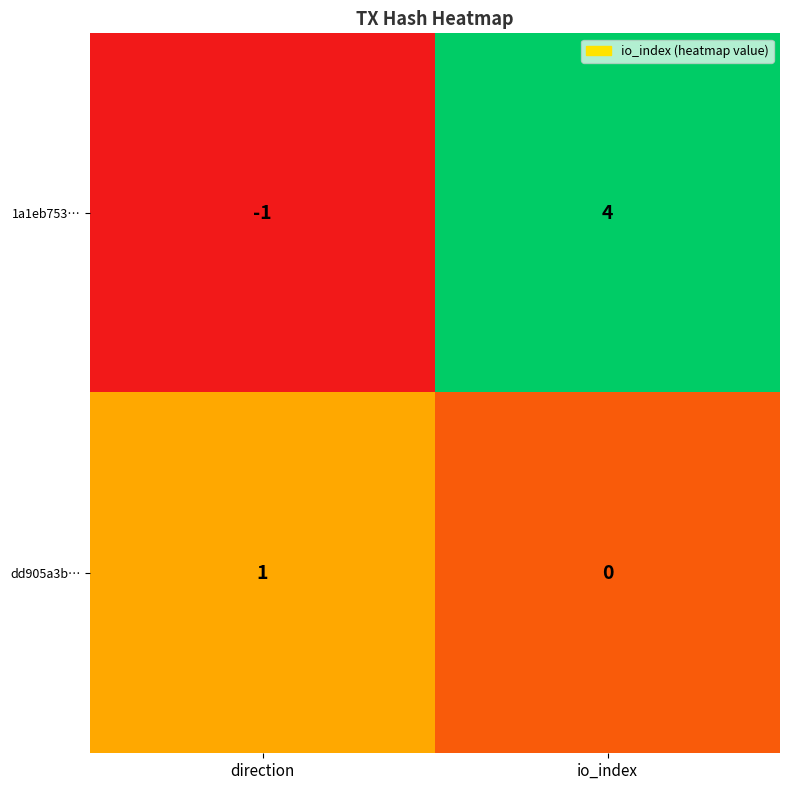

Reading left to right, list all the values displayed in this chart.

1a1eb753…: -1	4
dd905a3b…: 1	0